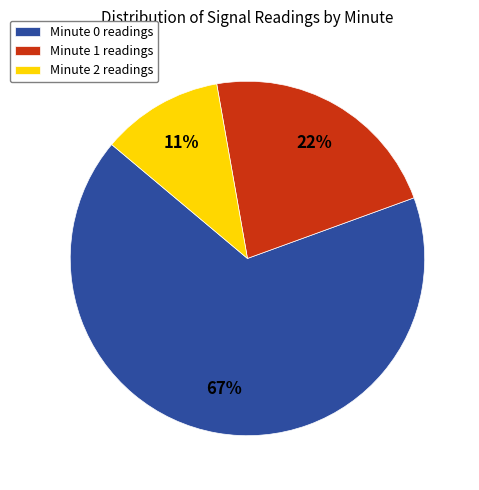

What percentage is the Minute 0 slice, to the nearest percent?

67%